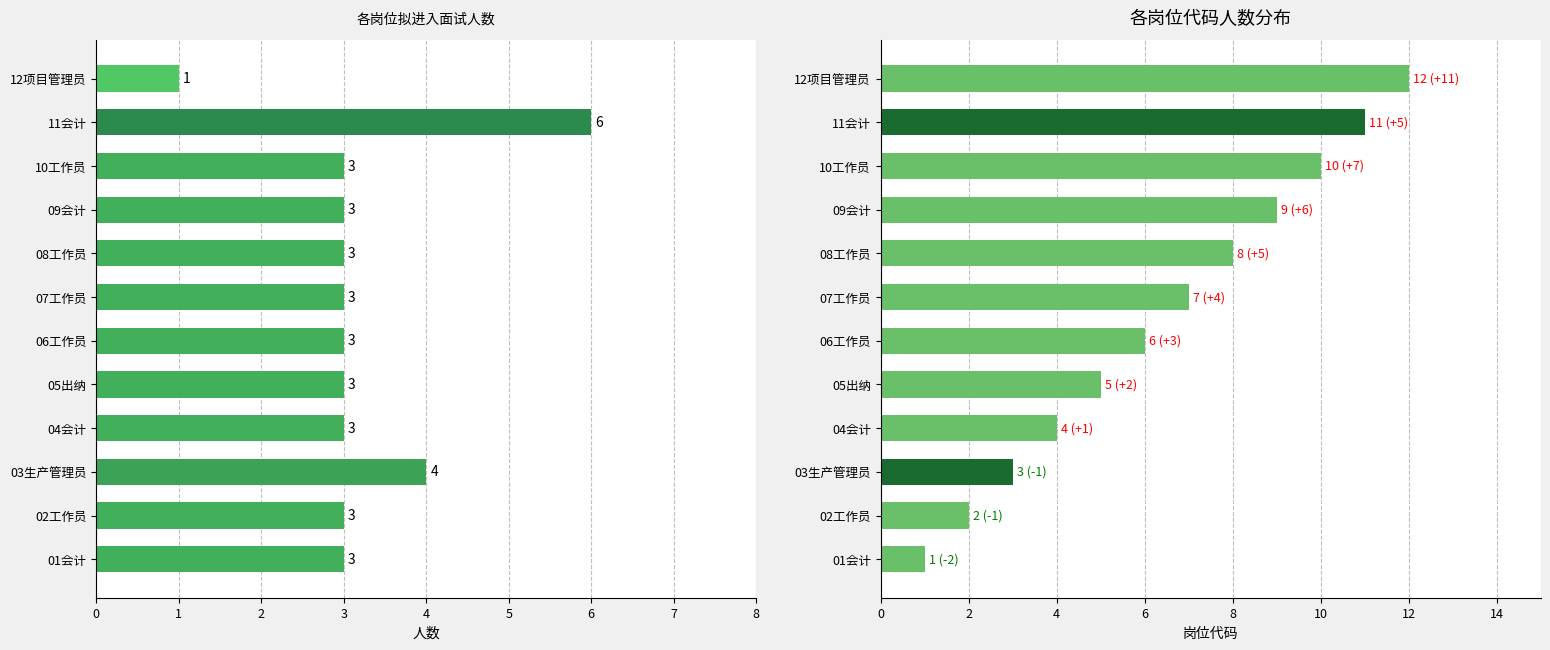

True or false: 面试人数 has a value of 4 at 04会计.

False